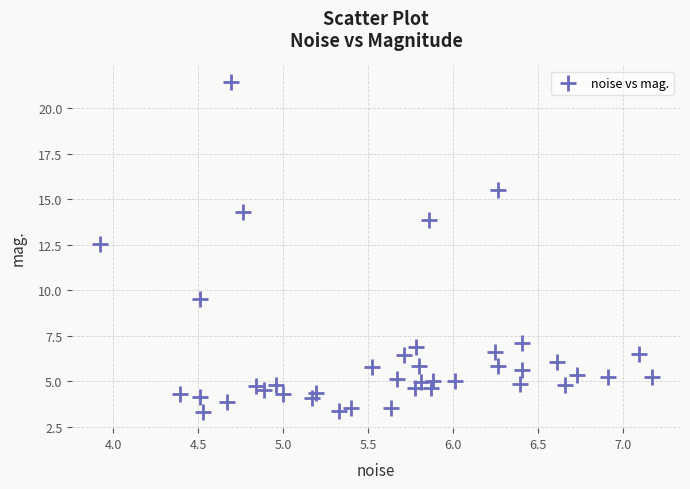

What is the range of Y values (max minus min)?

18.1